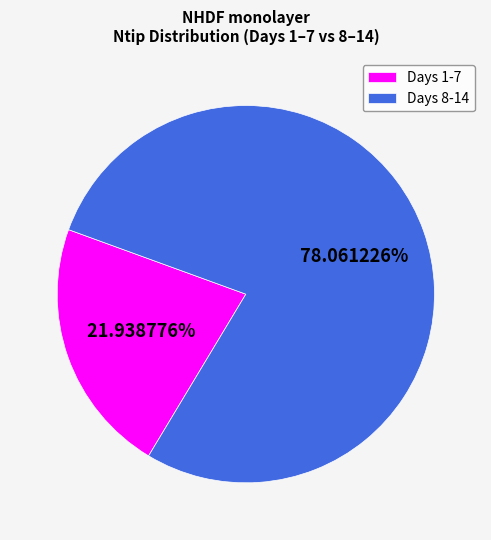

Which slice is the largest?

Days 8-14